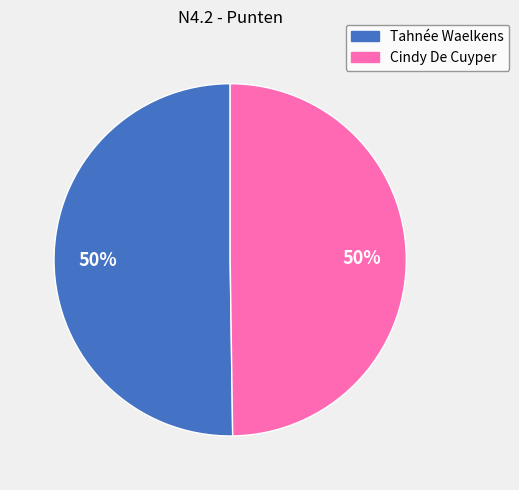

Count the number of slices in the pie.

2